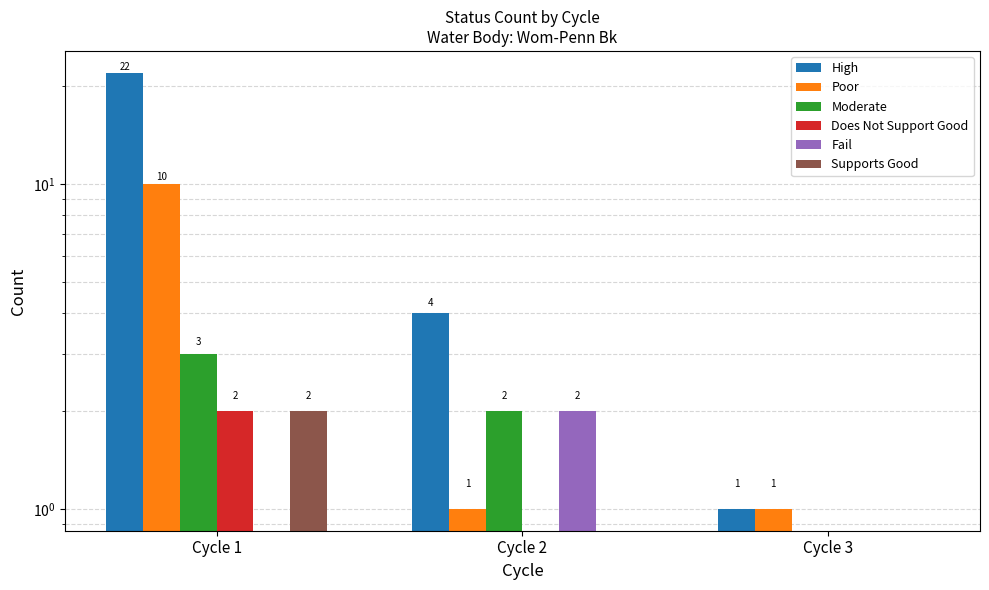

Which series has the widest spread of values?

High